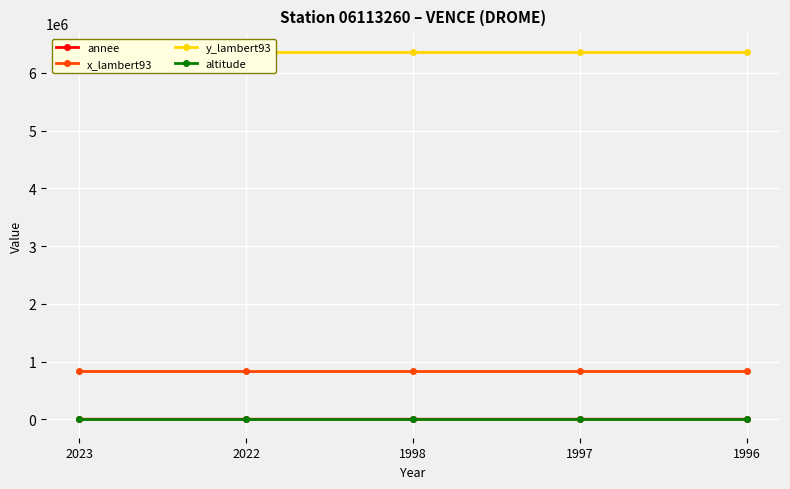

What are all the series names shown in the legend?

annee, x_lambert93, y_lambert93, altitude